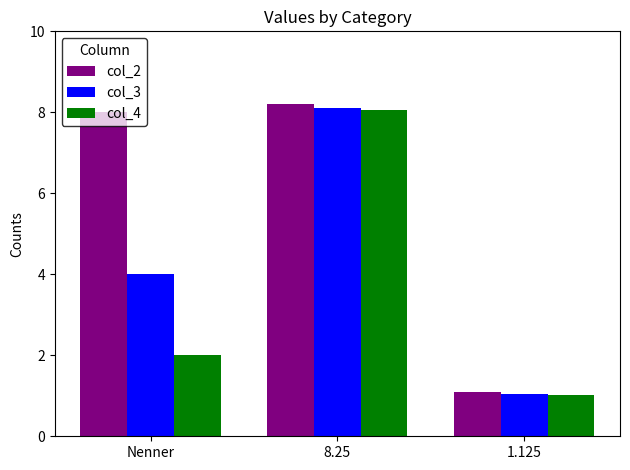

Rank the series by their average value, from highest to lowest.

col_2, col_3, col_4